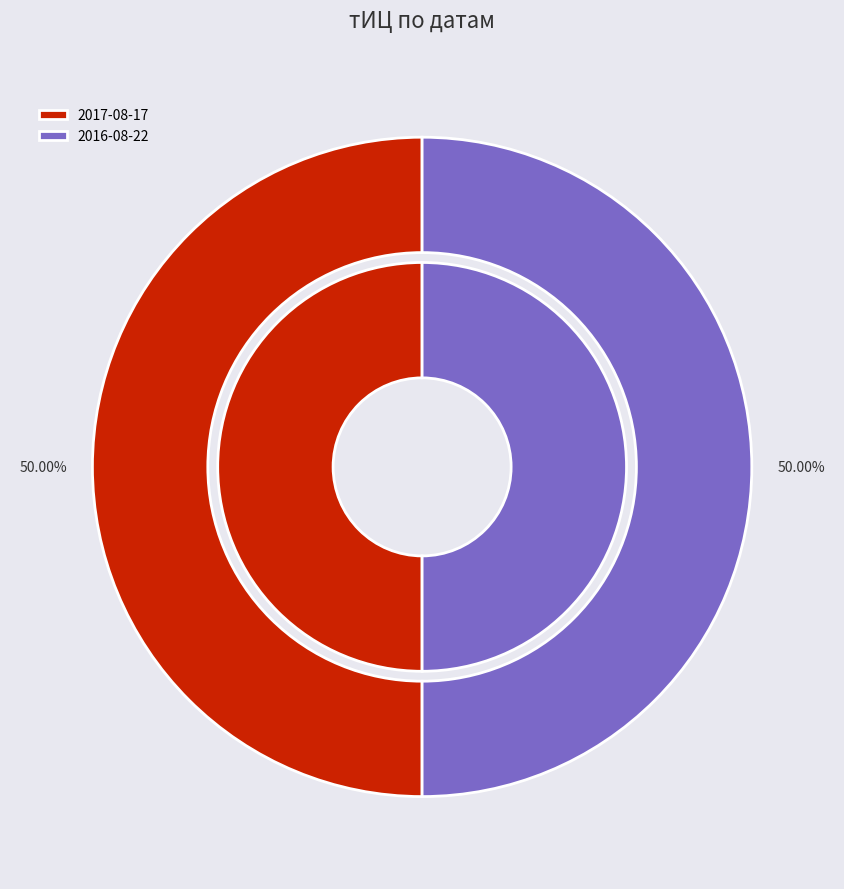

Does 2017-08-17 represent more than half of the total?

No